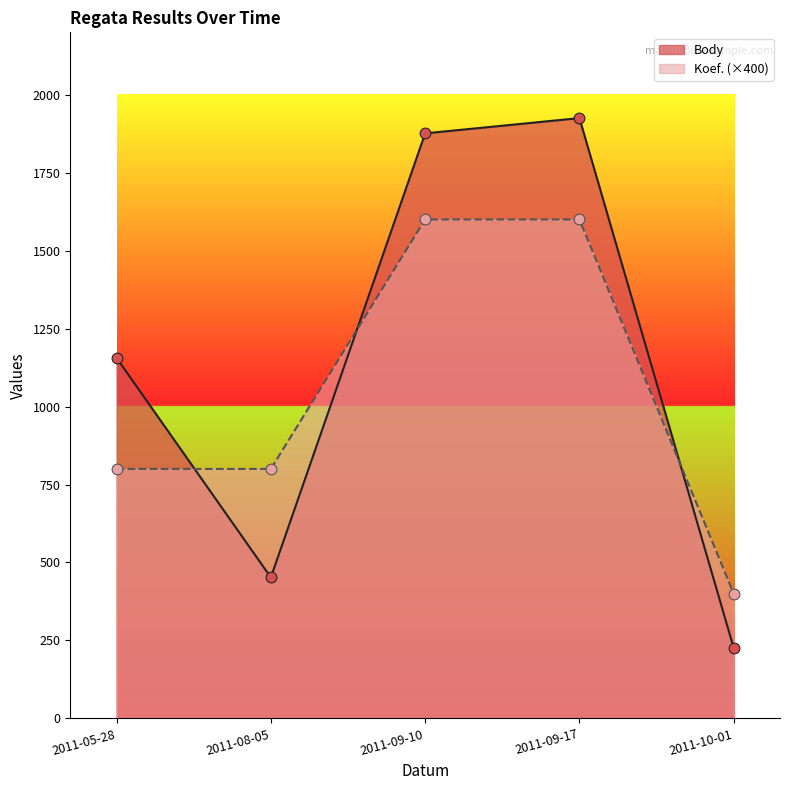

Which series has the largest total across all categories?

Body